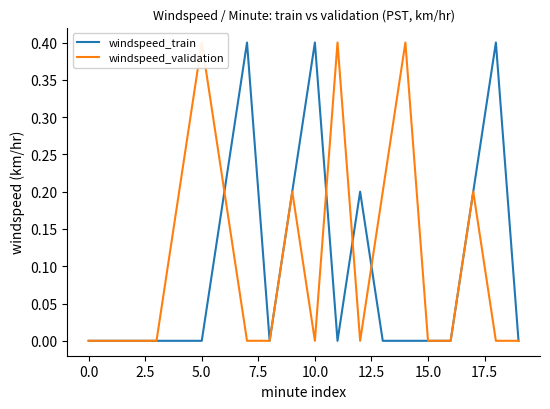

Between 11 and 19, which is larger?

11